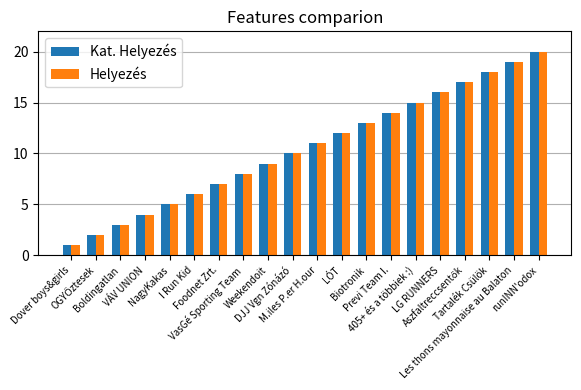

What is the difference between the second highest and minimum values in the Kat. Helyezés series?

18